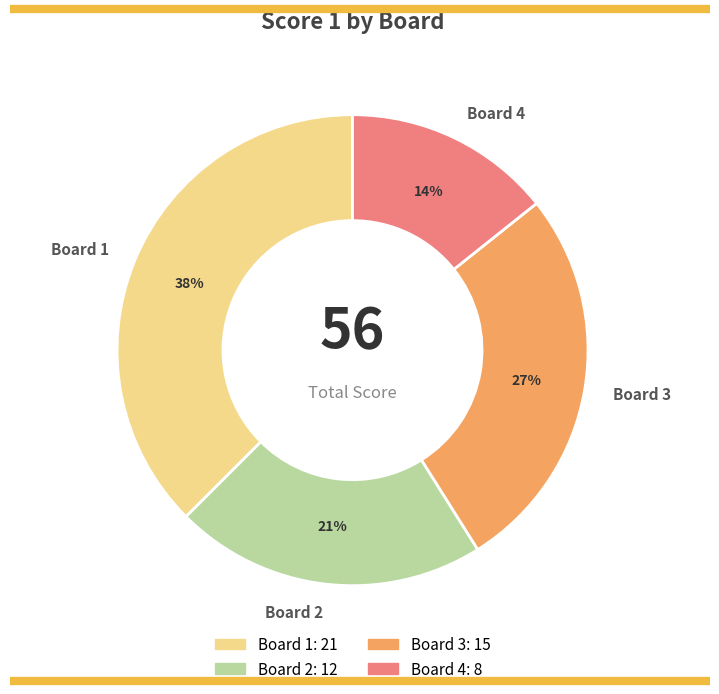

Which category has the biggest portion of the pie?

Board 1